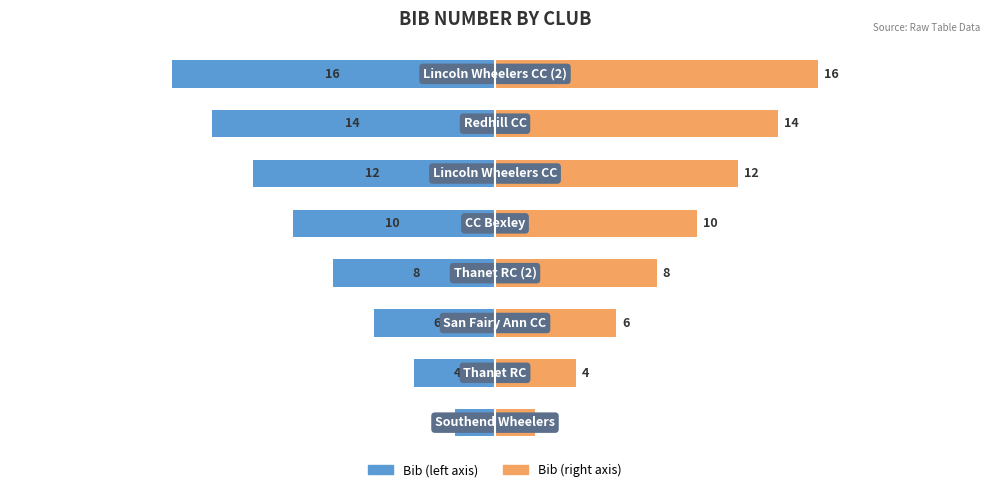

Is the value of Bib Number (left) at 0 greater than the value of Bib Number (right) at 7?

No